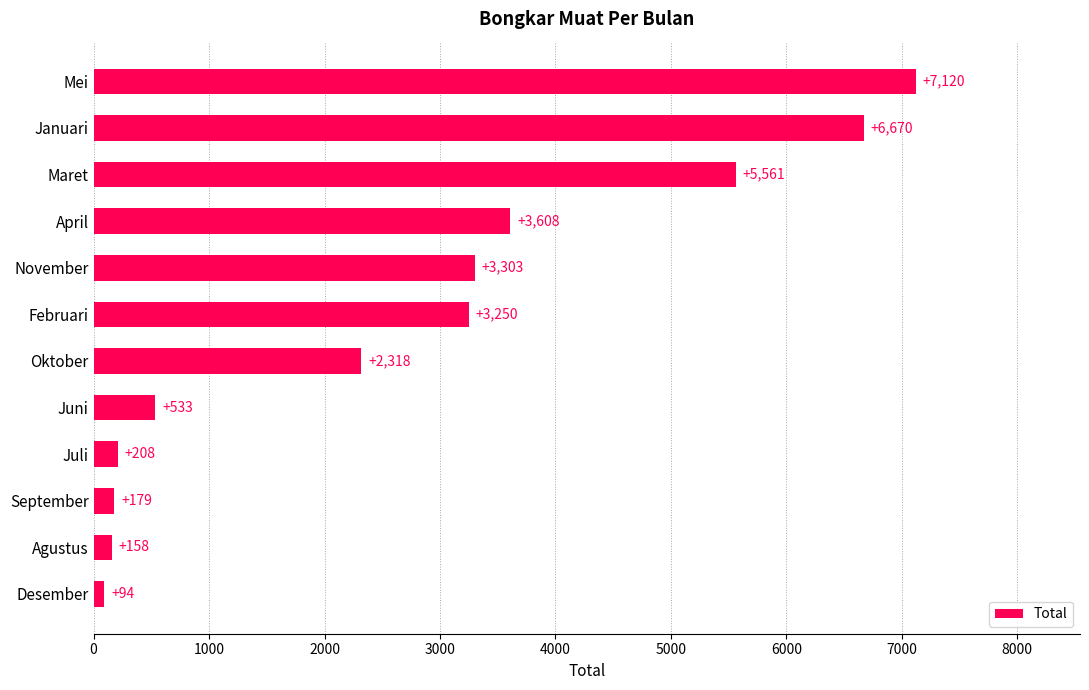

What is the change in value from Desember to Februari?

+3156